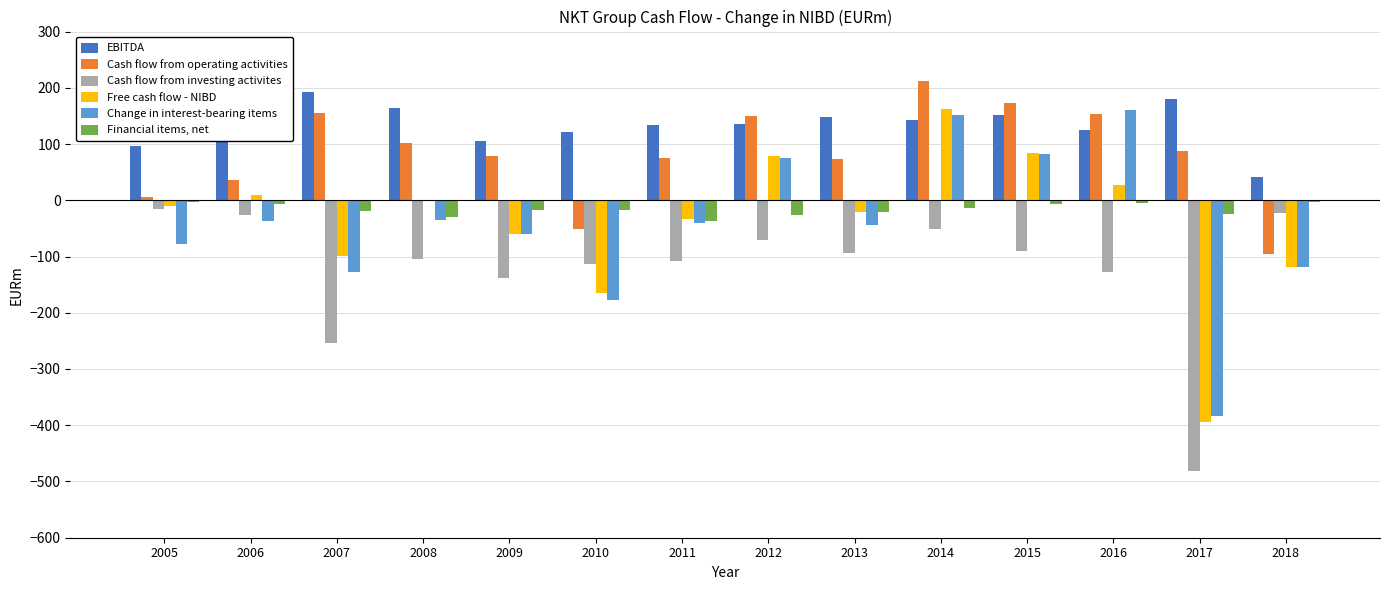

What is the greatest value displayed?

212.5